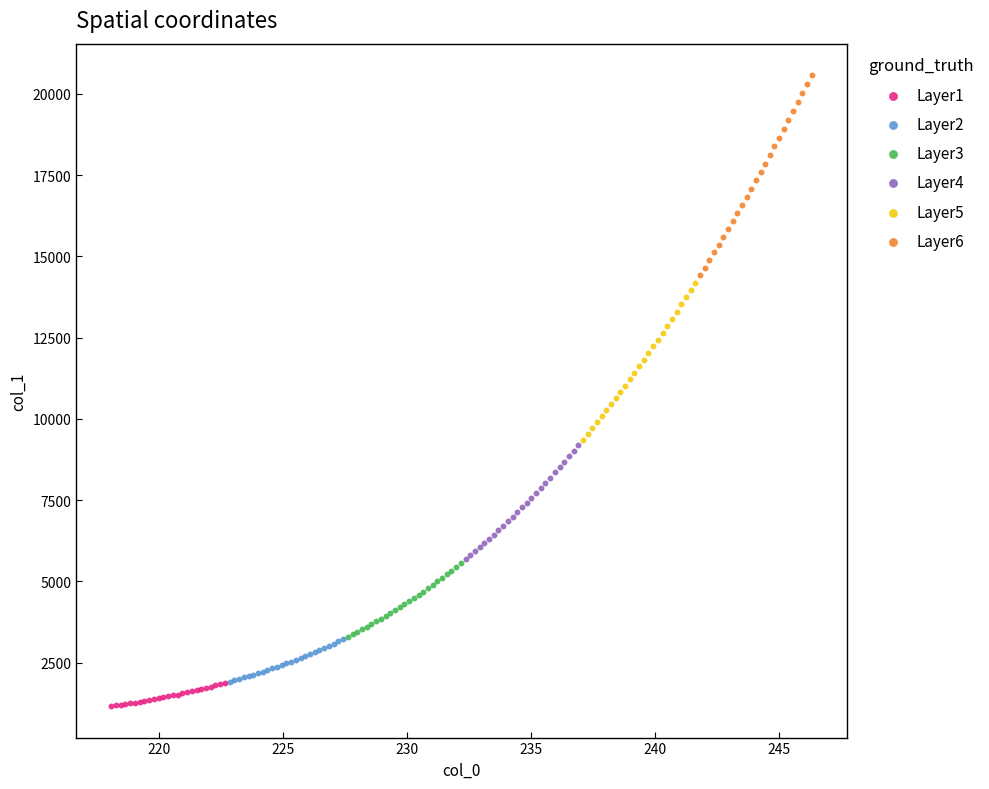

Which series has the largest Y range (max minus min)?

Layer6